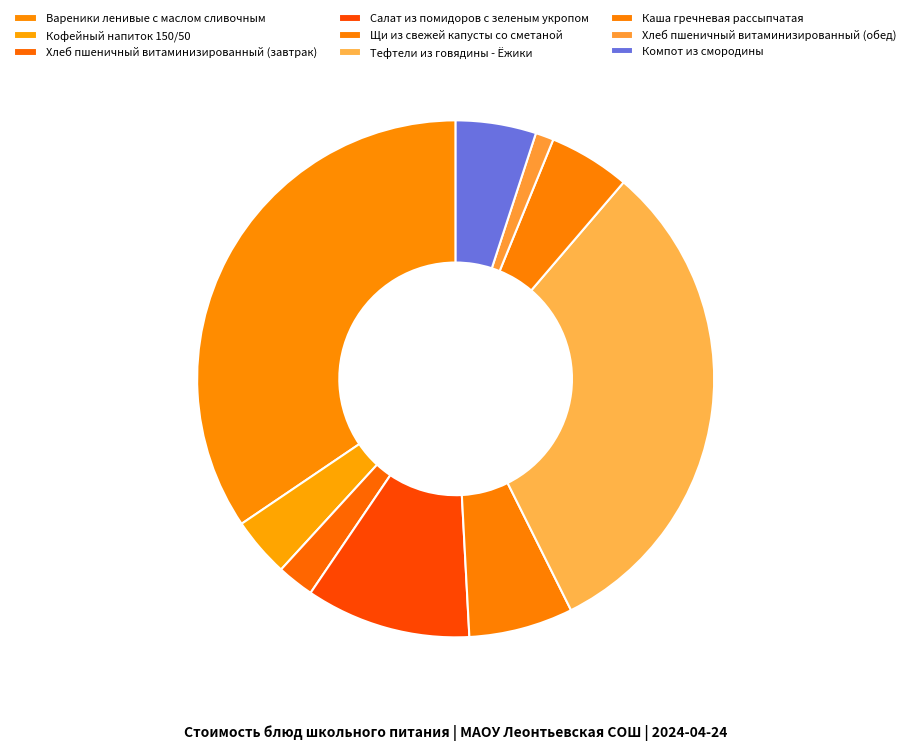

Which has a higher value, Хлеб пшеничный витаминизированный (обед) or Щи из свежей капусты со сметаной?

Щи из свежей капусты со сметаной